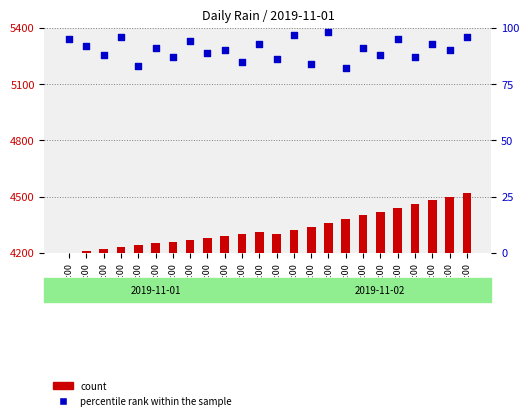

What is the total value across all series at 21:00?

4573